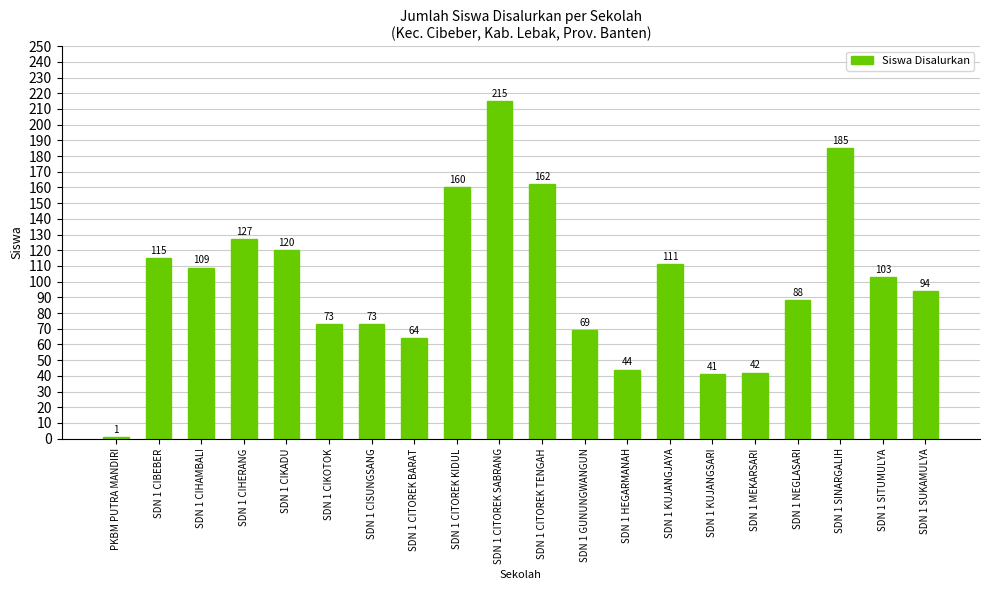

What position from the left is SDN 1 CITOREK TENGAH?

11